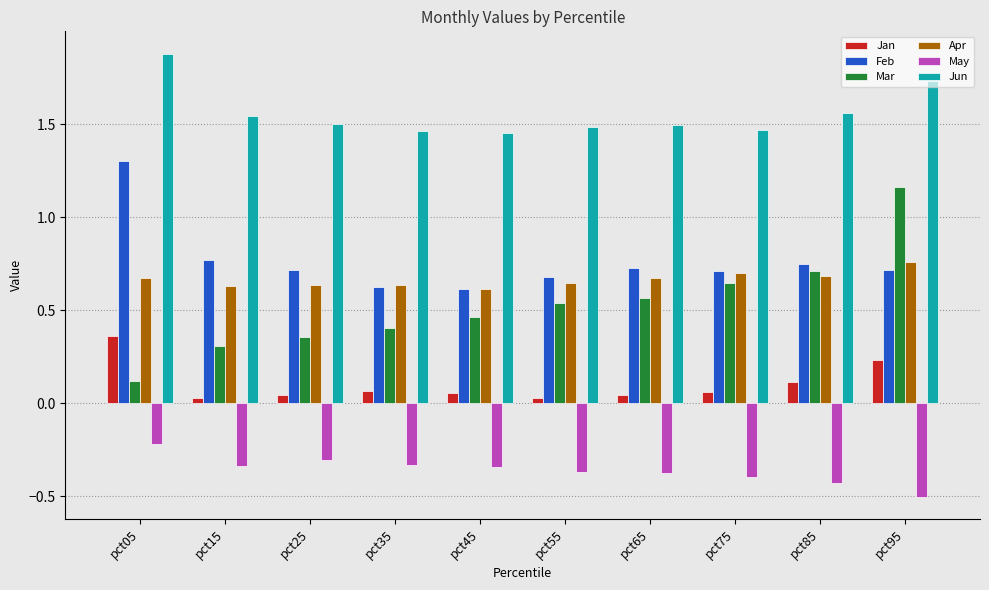

What is the sum of the Mar values at pct65 and pct85?

1.3